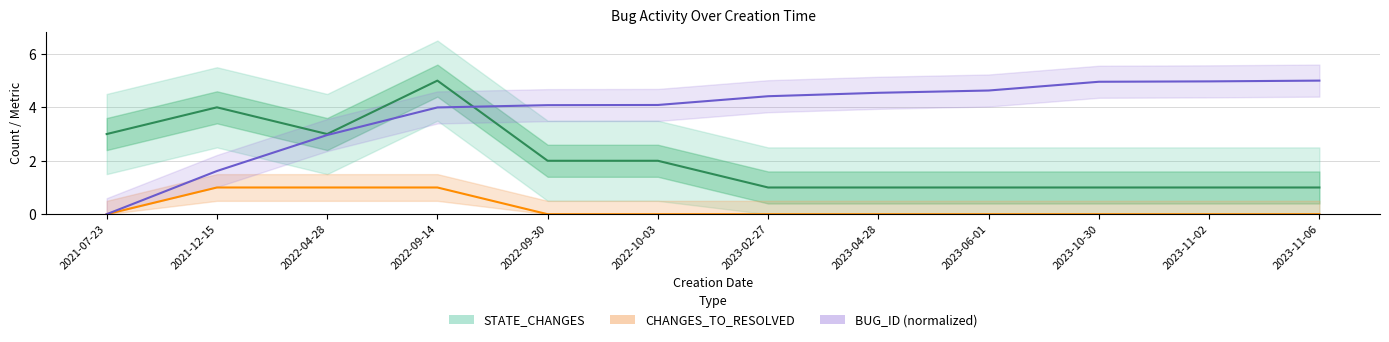

Reading left to right, transcribe all the data shown in this chart.

STATE_CHANGES: 3.0	4.0	3.0	5.0	2.0	2.0	1.0	1.0	1.0	1.0	1.0	1.0
CHANGES_TO_RESOLVED: 0.0	1.0	1.0	1.0	0.0	0.0	0.0	0.0	0.0	0.0	0.0	0.0
BUG_ID (normalized): 0.0	1.6	3.0	4.0	4.1	4.1	4.4	4.5	4.6	5.0	5.0	5.0